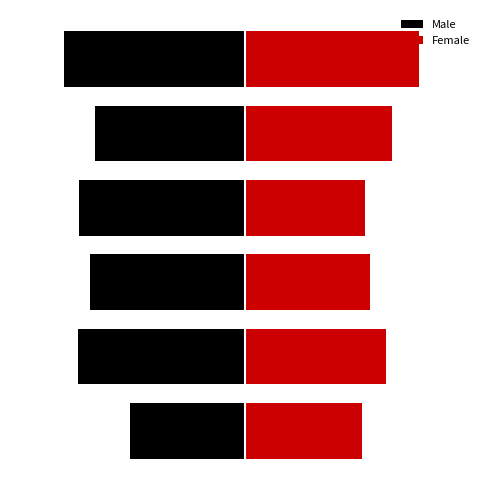

How many groups of bars are there?

6